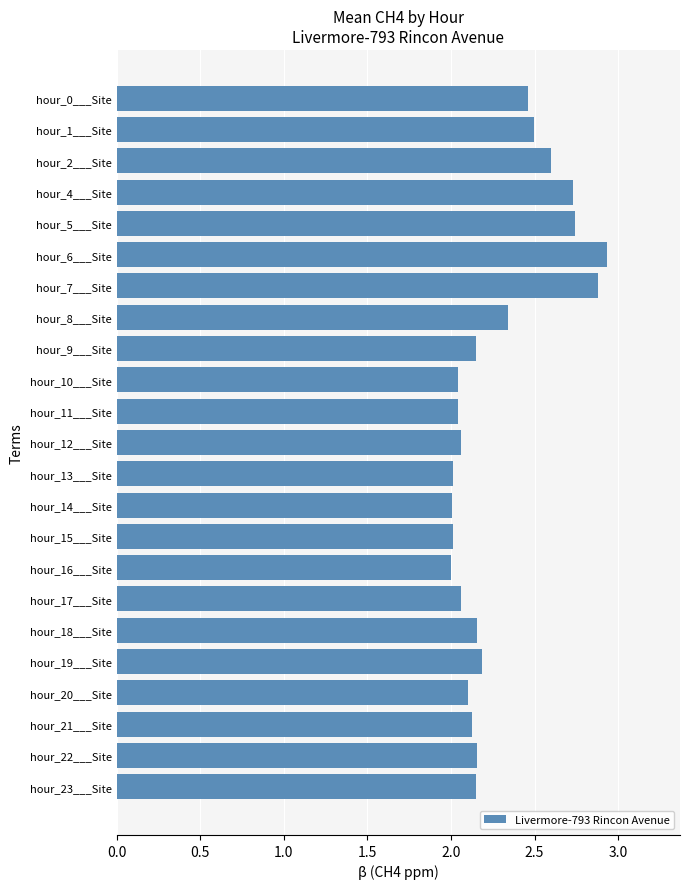

What position from the top is hour_5___Site?

5